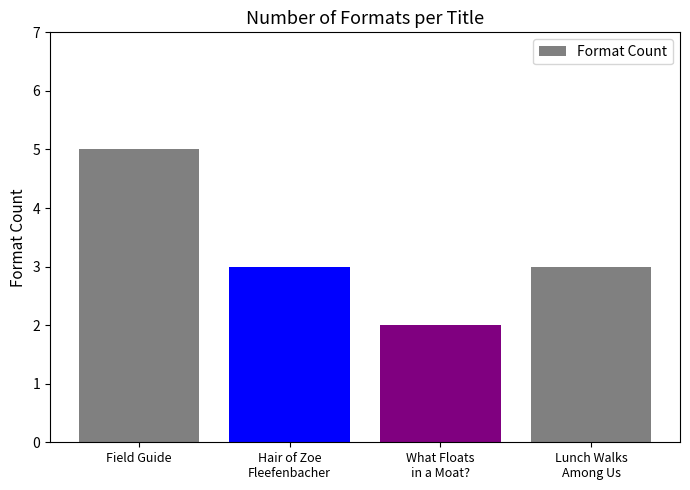

Reading left to right, what are all the values shown in this chart?

5	3	2	3